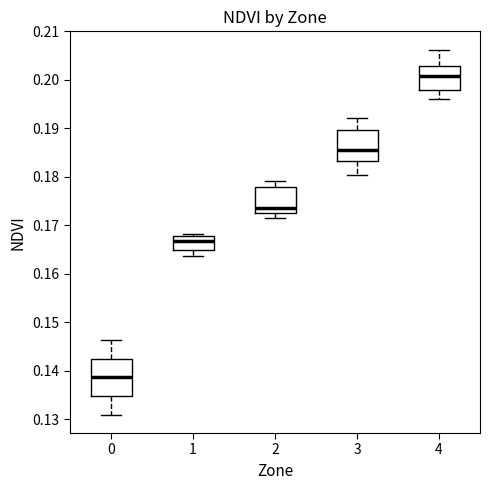

Where does the median line of the box at x = 4 sit on the y-axis? The values are not printed on the chart, so give them approximately, as read against the axis.

0.201